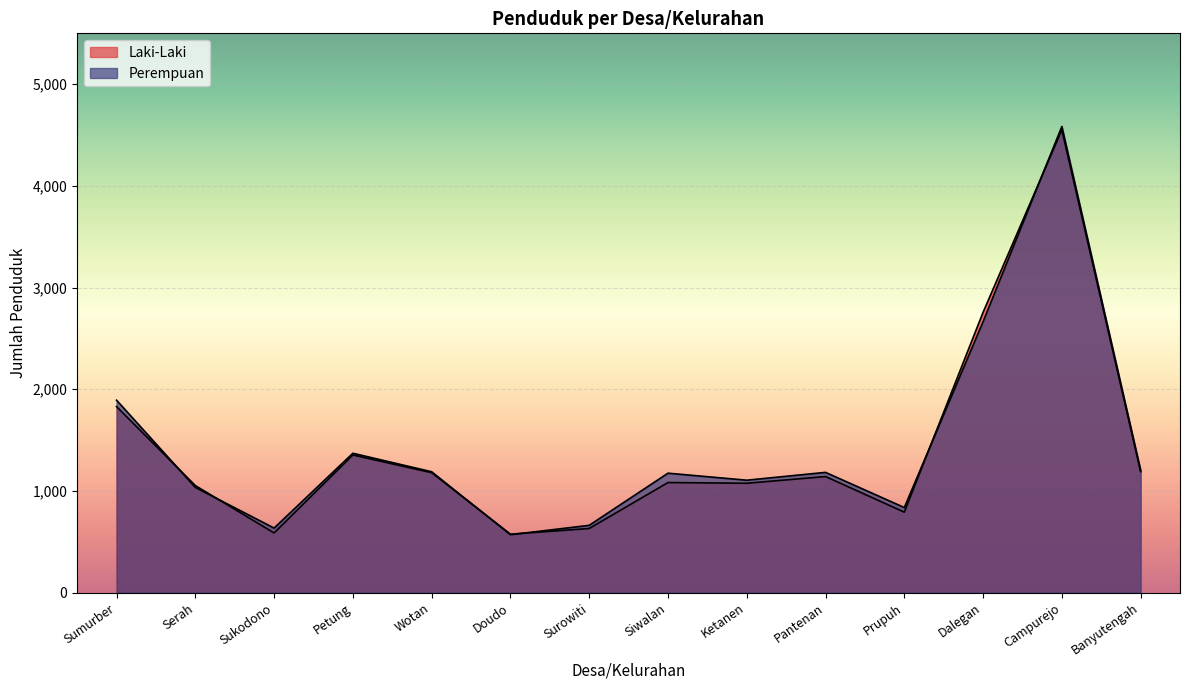

After their last crossing, which series has the higher values: Perempuan or Laki-Laki?

Perempuan